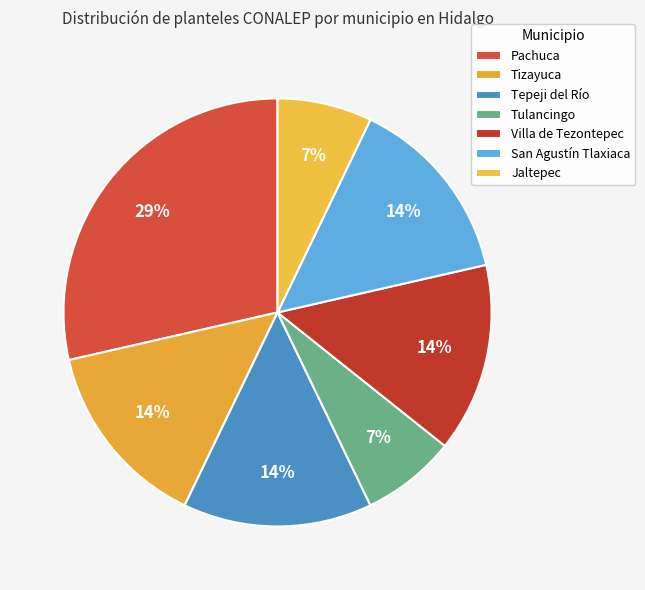

True or false: San Agustín Tlaxiaca accounts for 14% of the total.

True